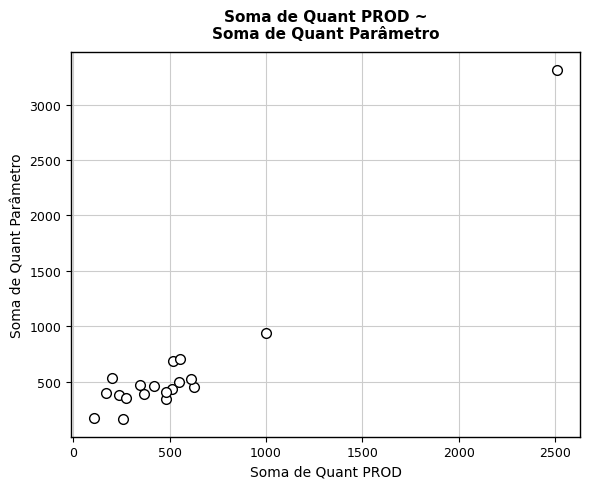

What is the range of Y values (max minus min)?

3154.5